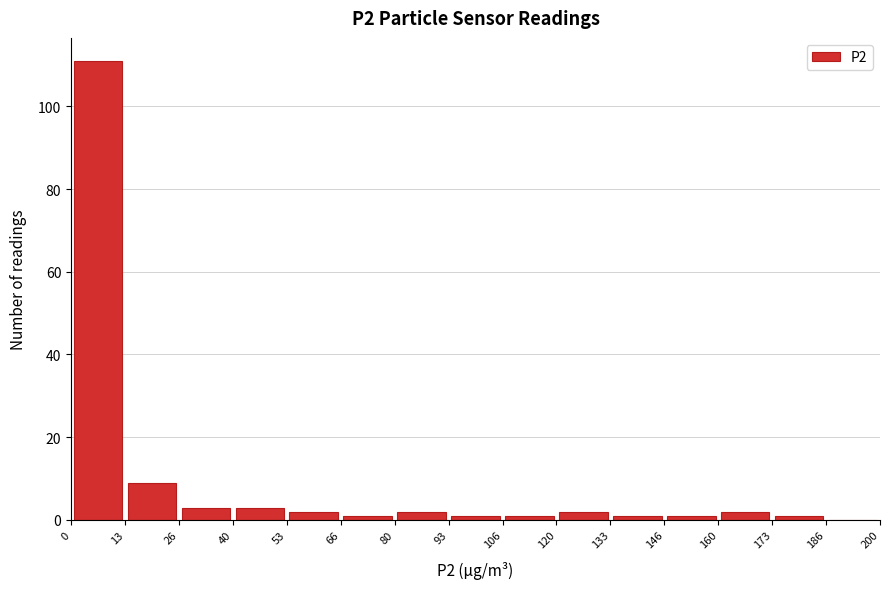

What is the height of the bar covering 26 to 40 on the x-axis? The values are not printed on the chart, so give them approximately, as read against the axis.

4